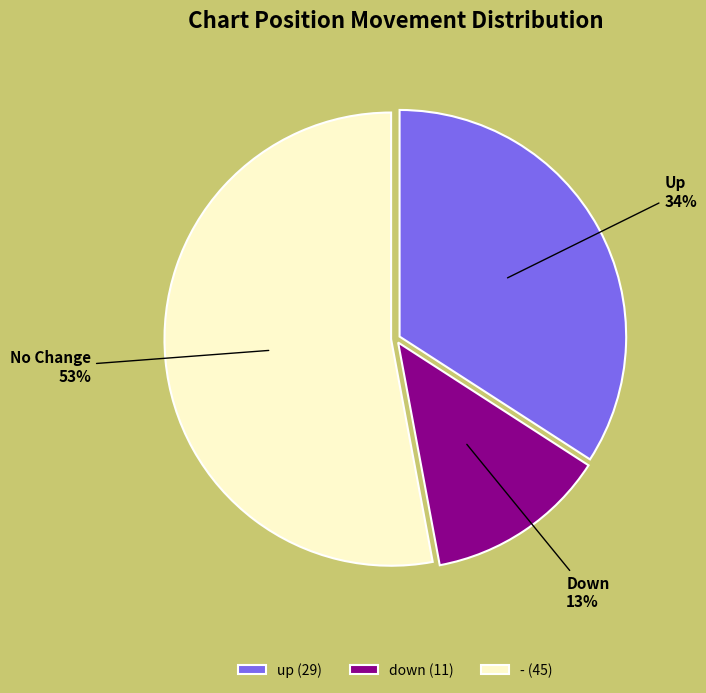

To the nearest percent, what is the average slice percentage?

33%